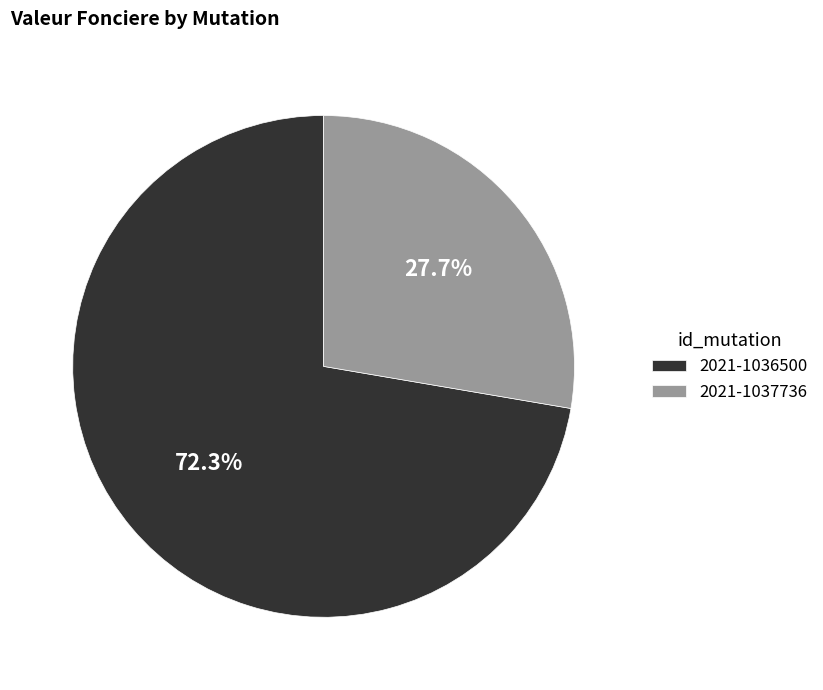

Which slice is the largest?

2021-1036500